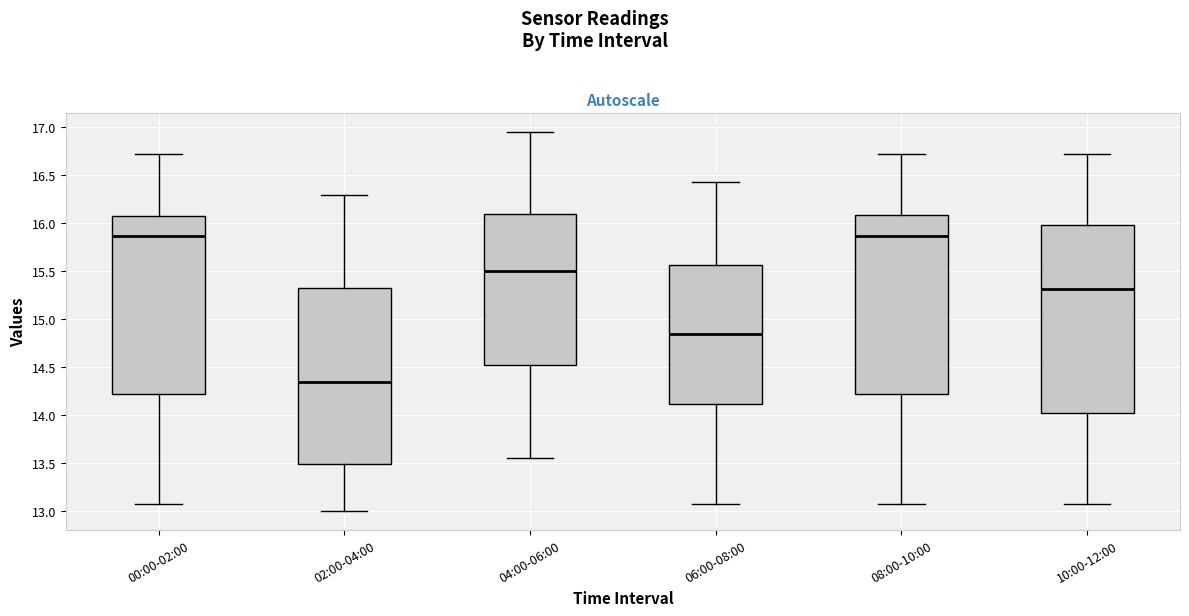

Which box's median line is the lowest?

02:00-04:00